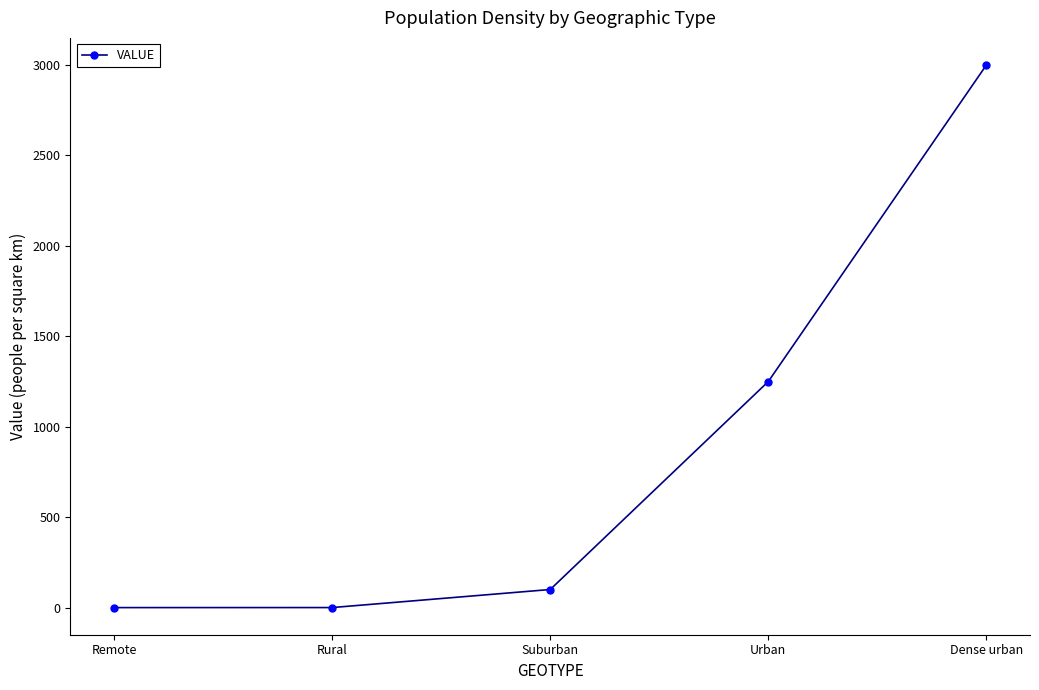

Which category has the highest value across all series?

Dense urban